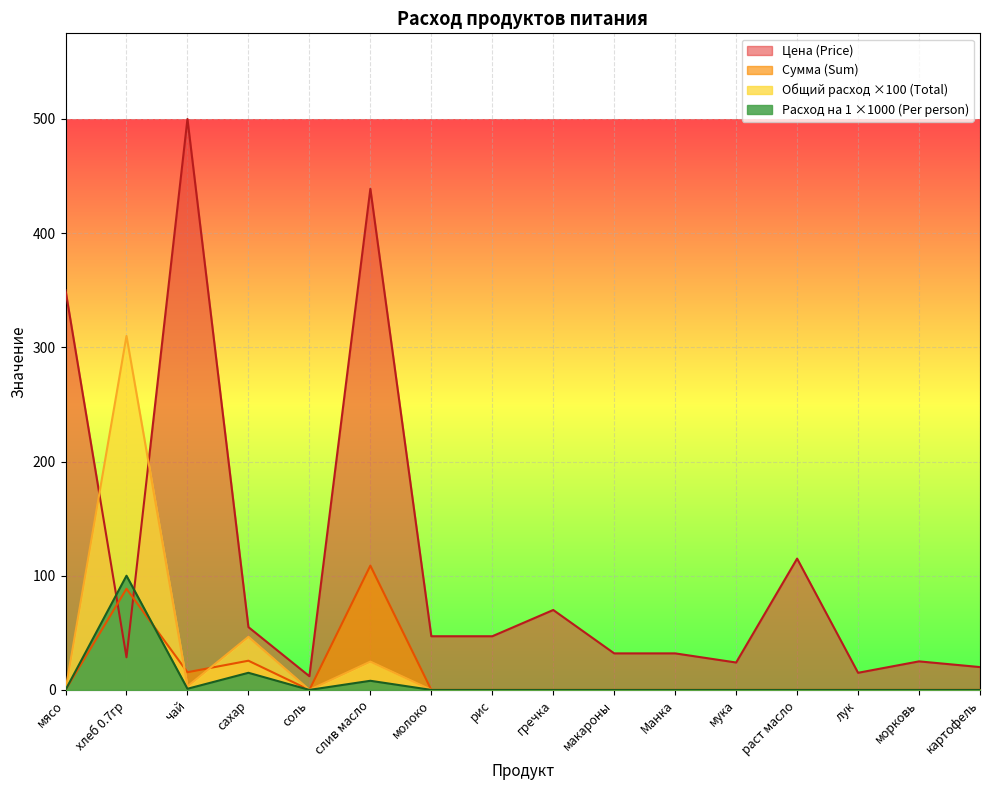

At which category is the sum across all series the highest?

слив масло